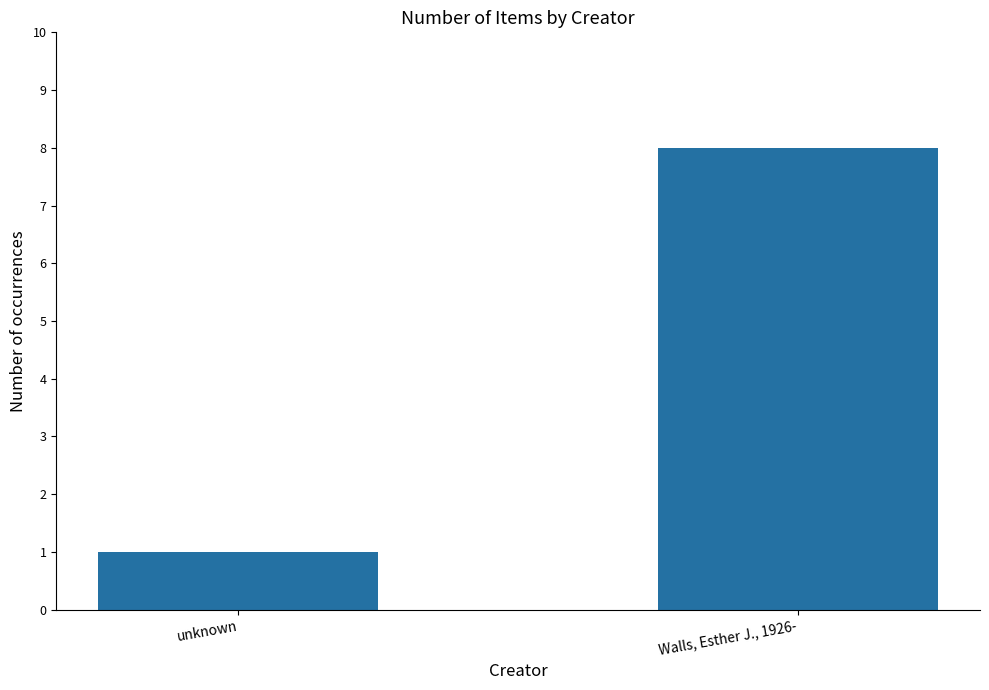

What is the maximum value shown in the chart?

8